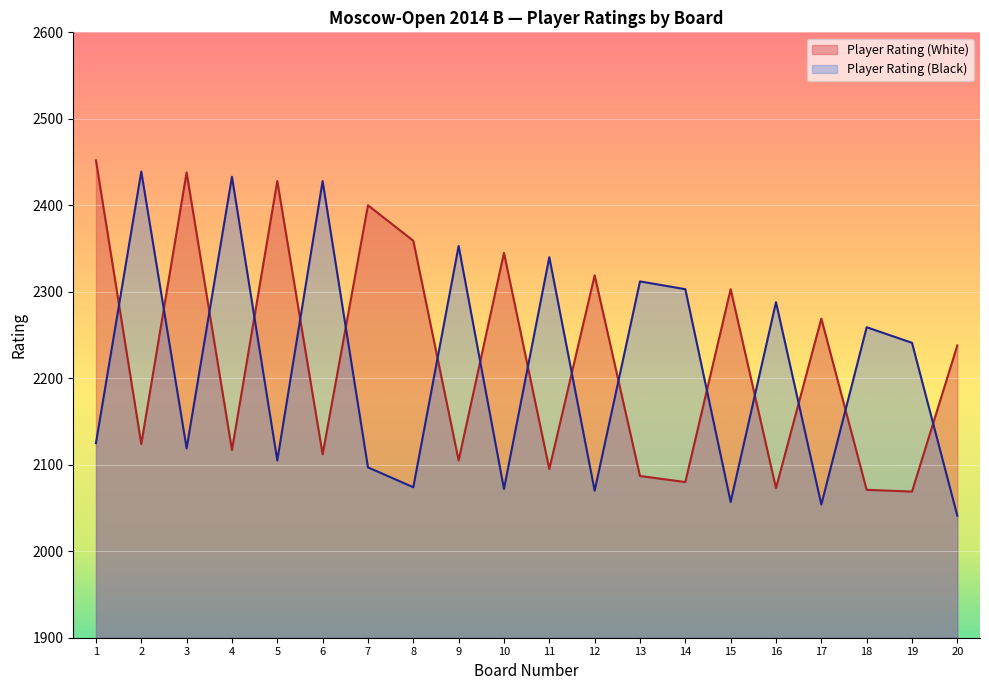

At which label does Player Rating (Black) reach its minimum?

20